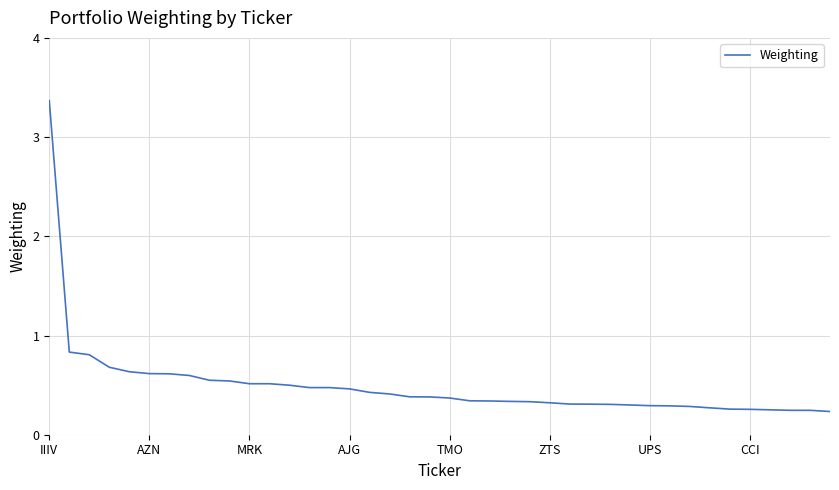

What is the maximum value shown in the chart?

3.4